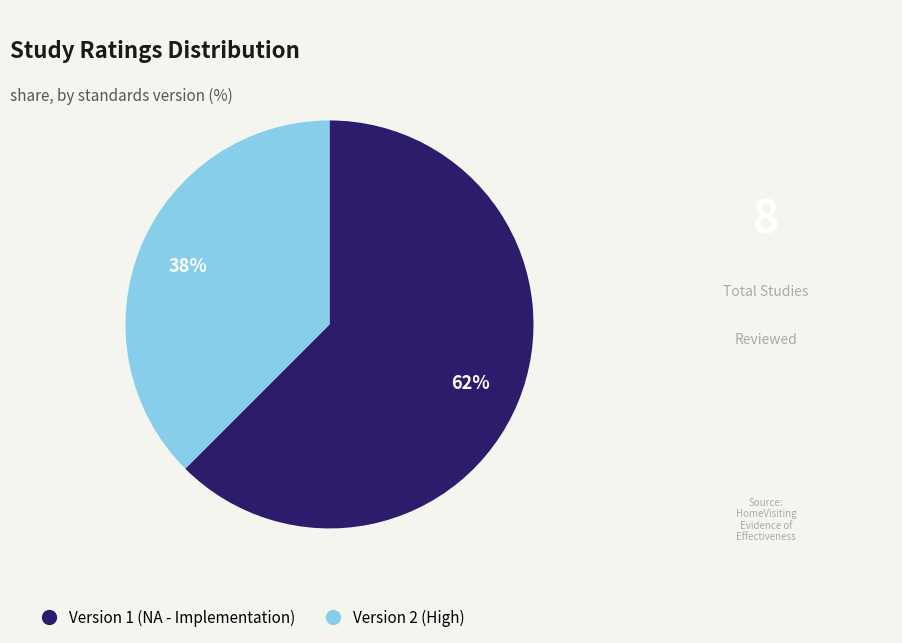

To the nearest percent, what is the average slice percentage?

50%